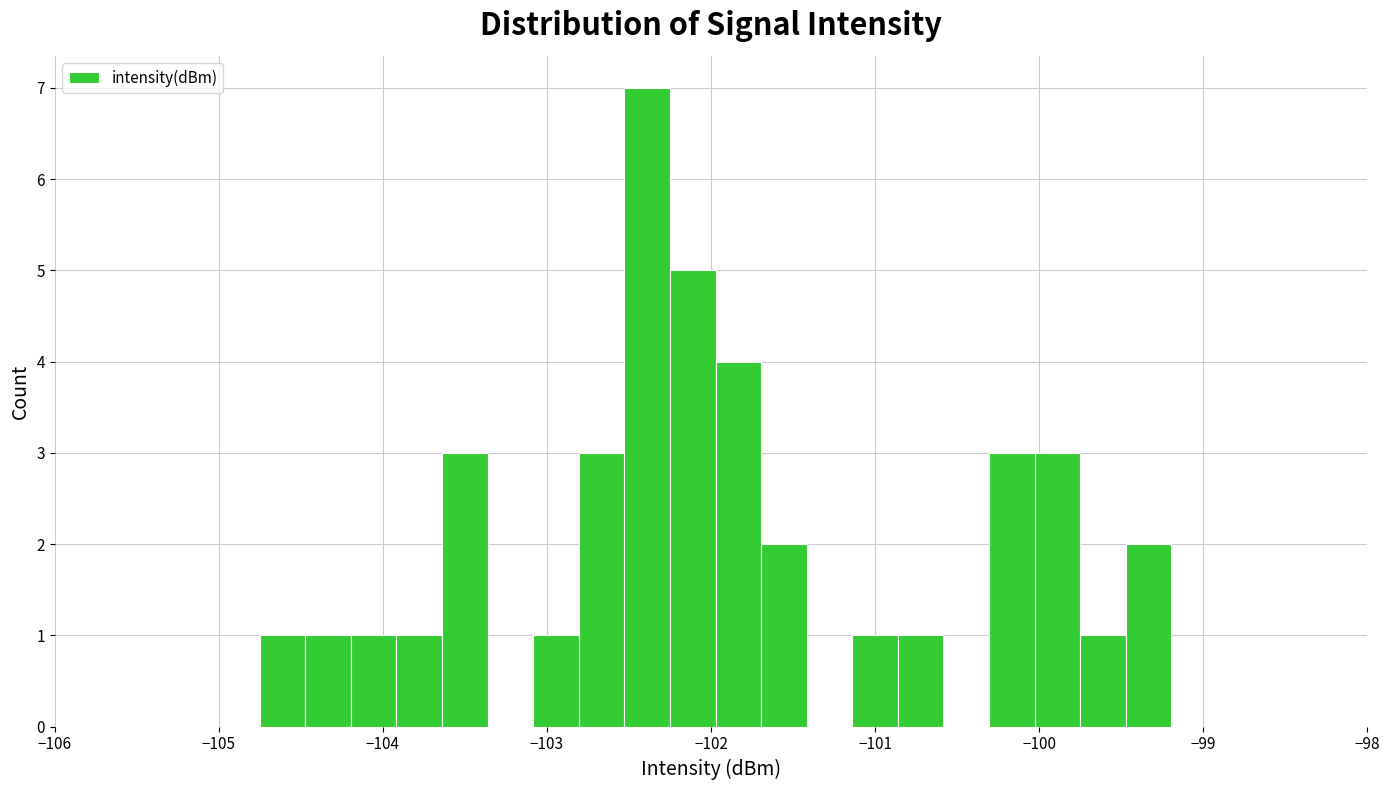

Read against the x-axis, roughly where is the centre of the tallest bar?

-102.4